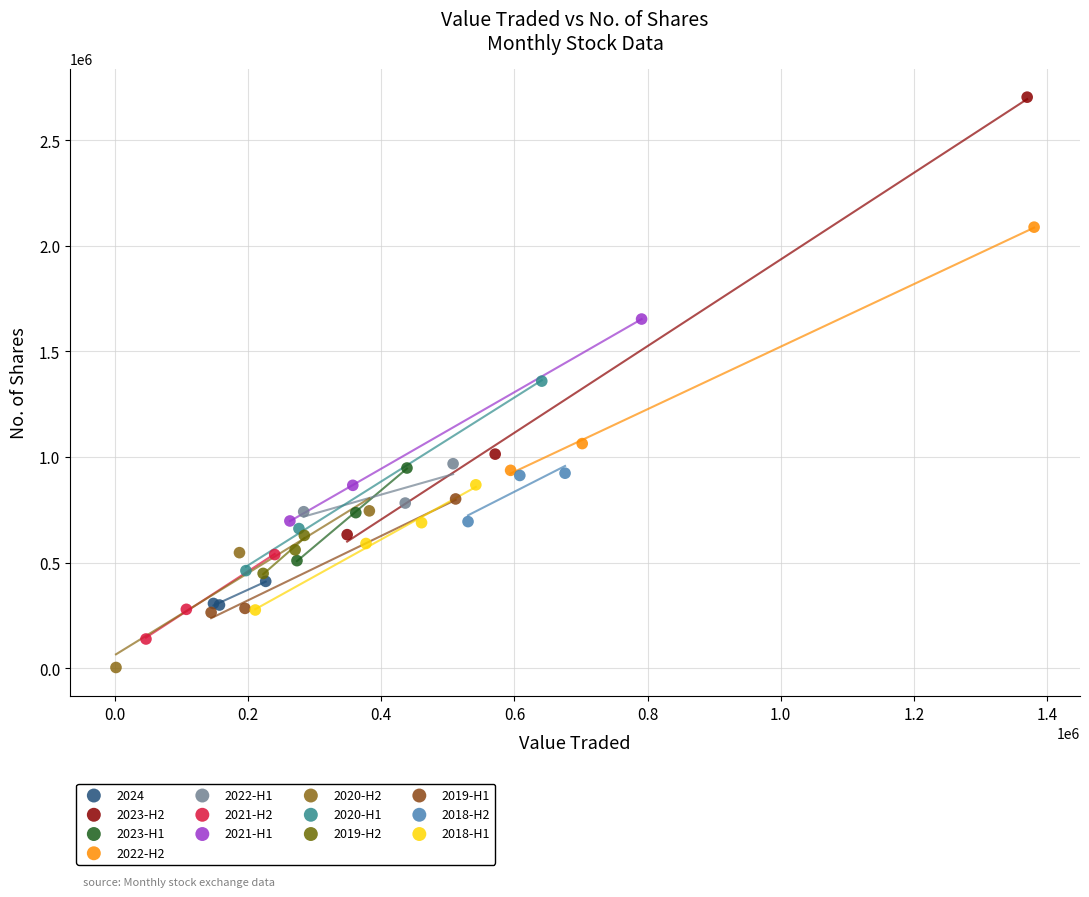

Which series has the largest Y range (max minus min)?

2023-H2